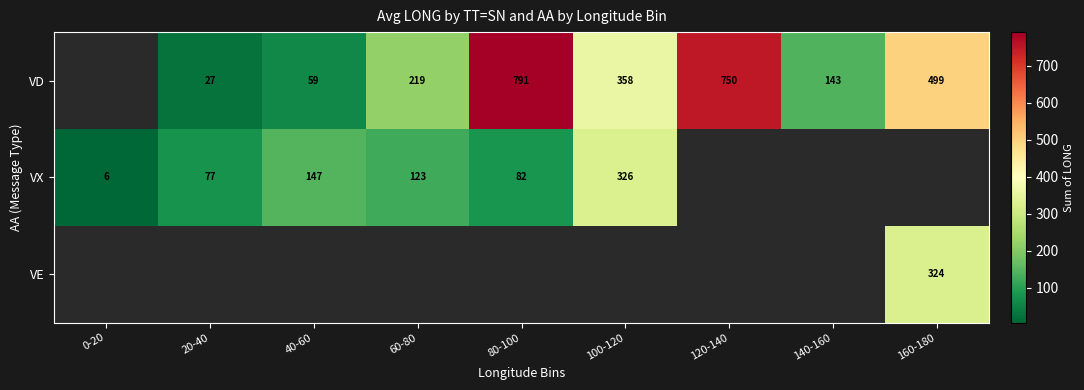

The VD series shows 338.1 at 160-180. True or false?

False